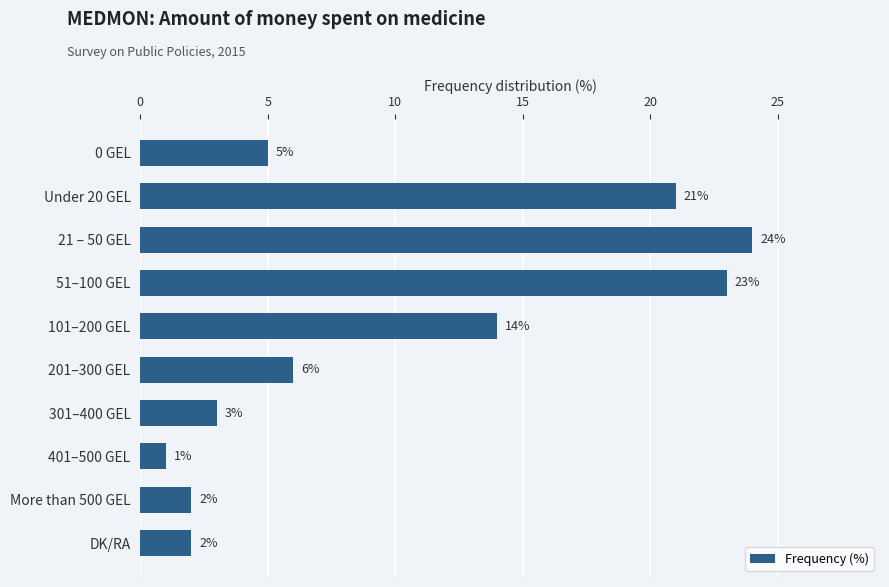

Is it true that the value at 101–200 GEL is 25?

False